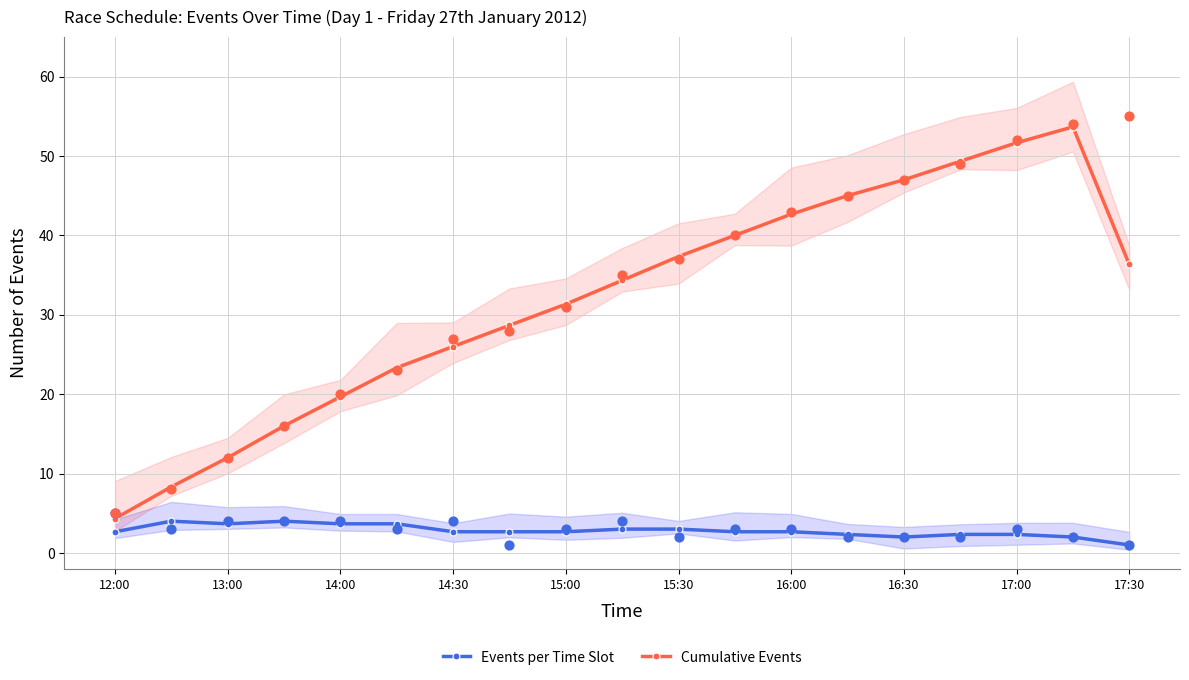

Which series has the largest total across all categories?

Cumulative Events